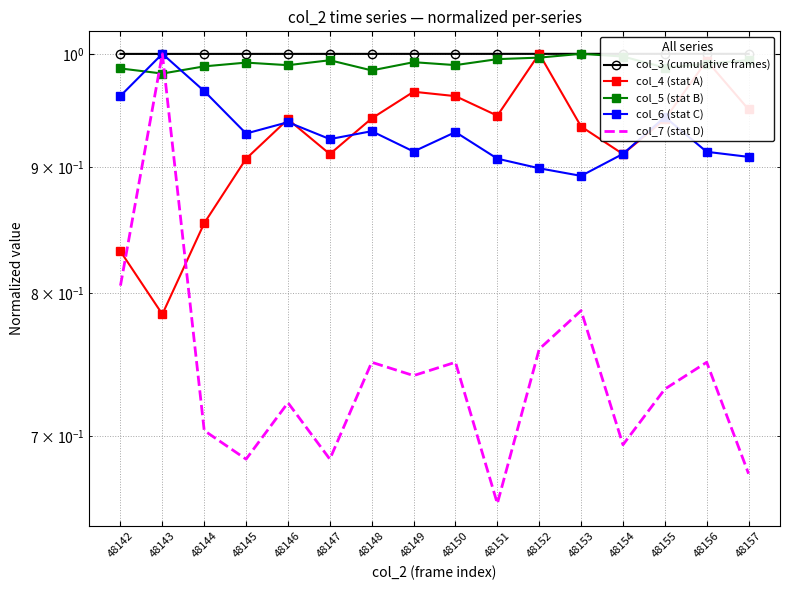

True or false: col_6 (stat C) and col_5 (stat B) cross at least once.

True